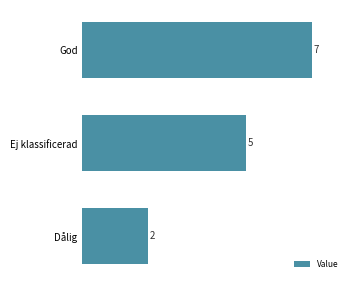

Reading top to bottom, extract all data points from this chart.

God=7	Ej klassificerad=5	Dålig=2